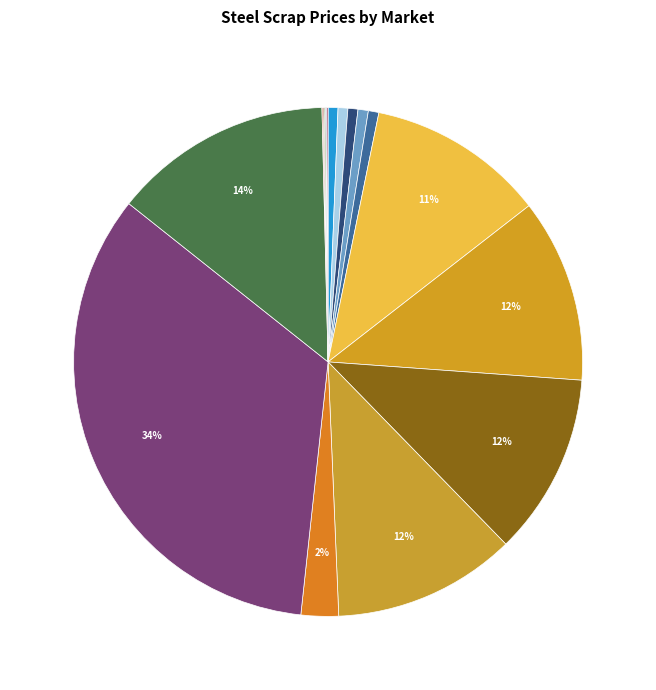

Is there a majority slice in this chart?

No